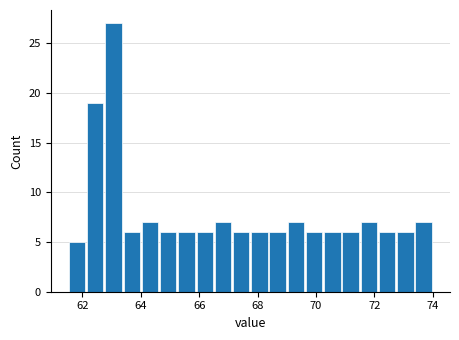

Around what value on the x-axis is the tallest bar? Give the approximate position of its centre, as read against the axis.

63.0